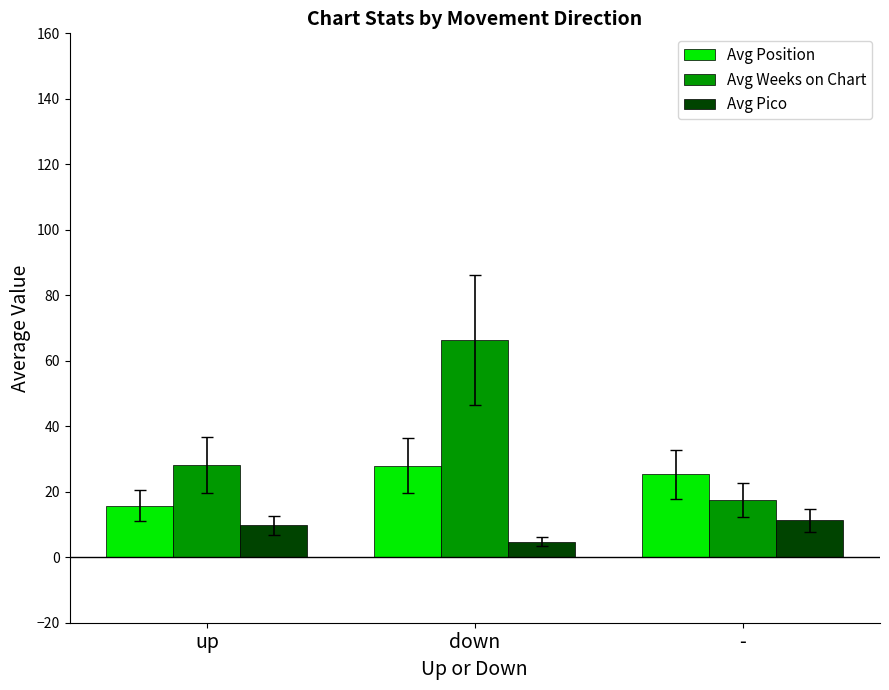

What is the spread (max minus min) of values at -?

14.1